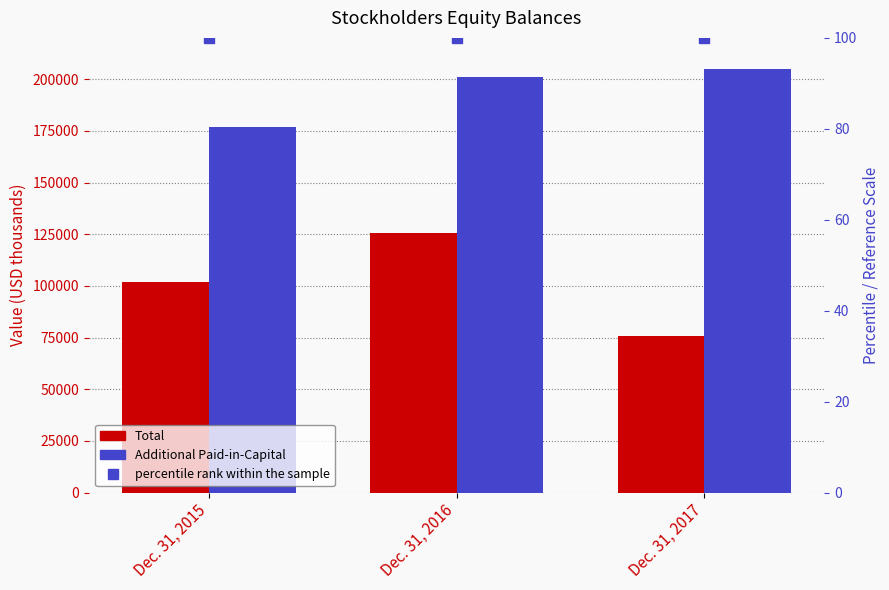

What is the difference between the Additional Paid-in-Capital values at Dec. 31, 2016 and Dec. 31, 2017?

4057